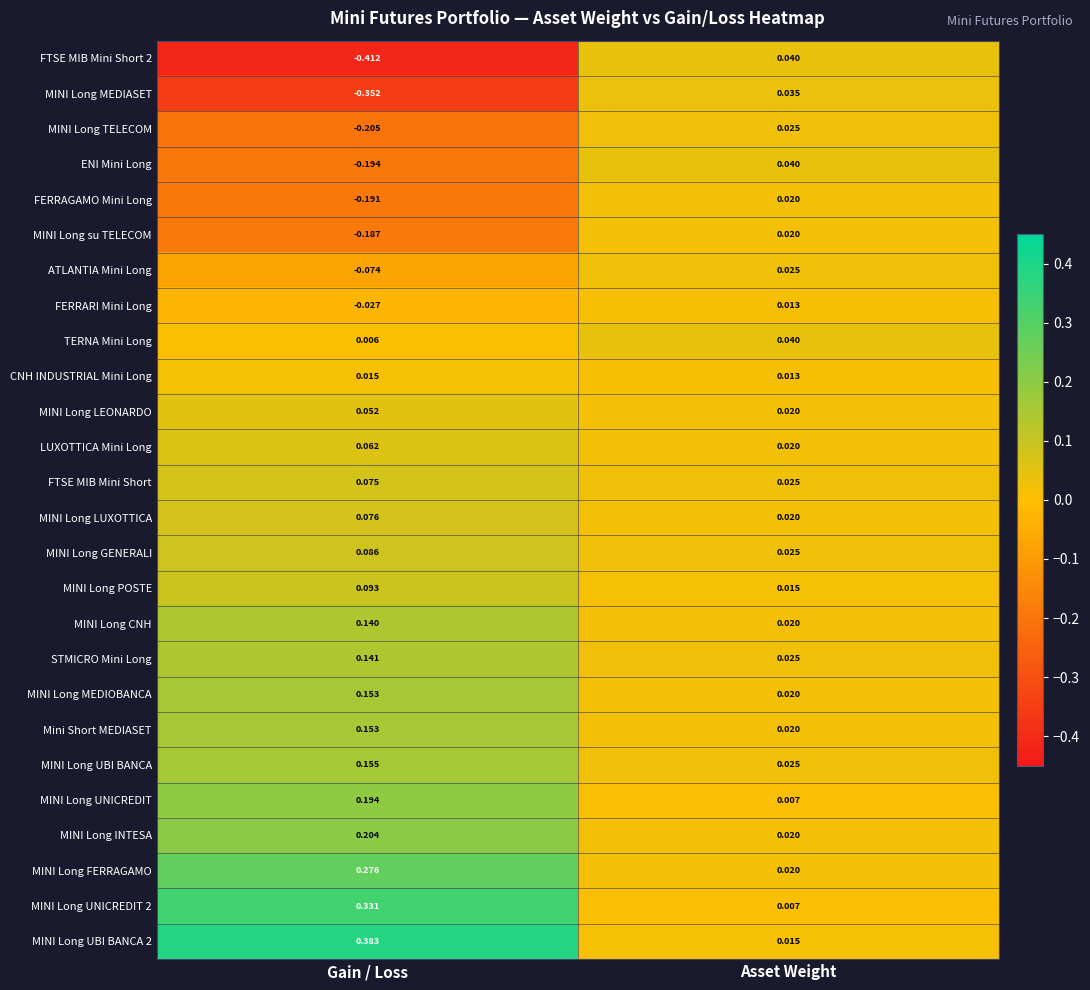

At which label is FTSE MIB Mini Short closest to 0?

Asset Weight